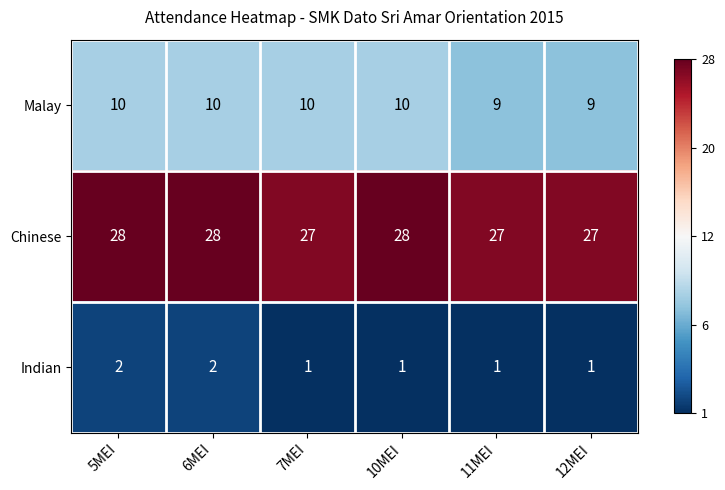

What value does the Chinese series have at 7MEI?

27